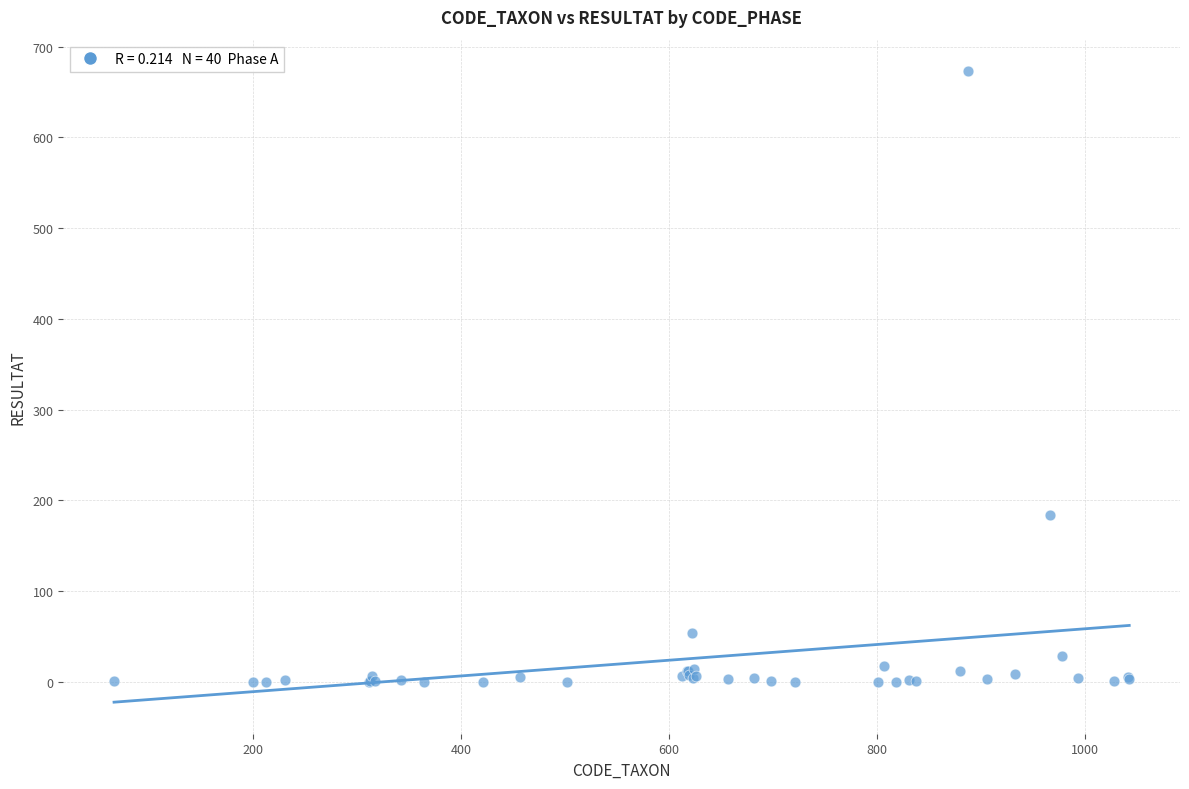

What Y value in the scatter plot is closest to 336?

184